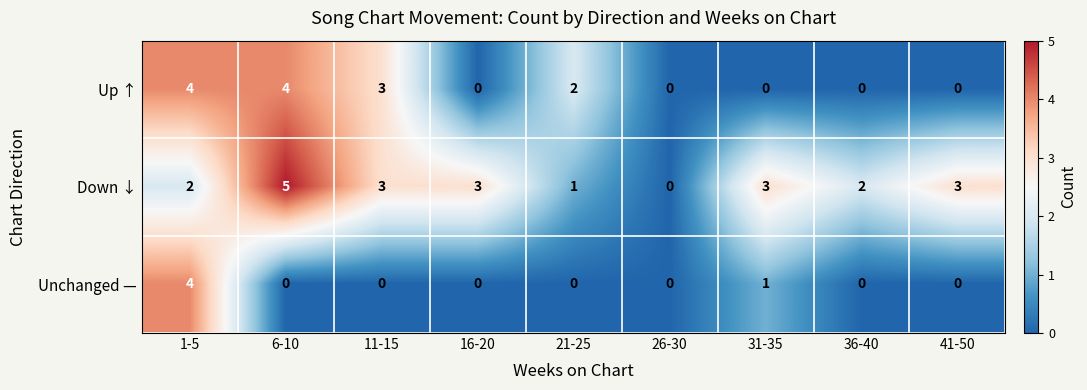

Which series has the largest total across all categories?

Down ↓